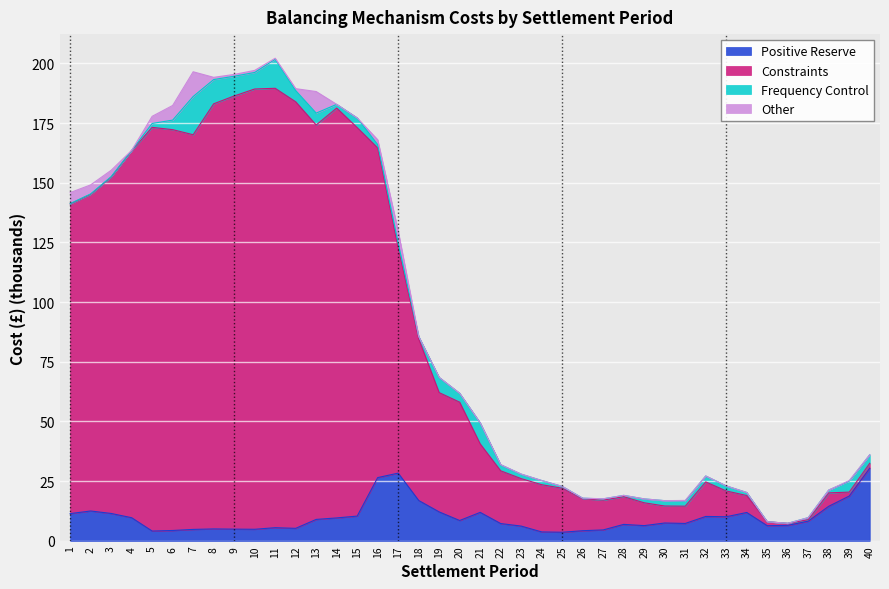

True or false: Constraints and Positive Reserve intersect in this chart.

False